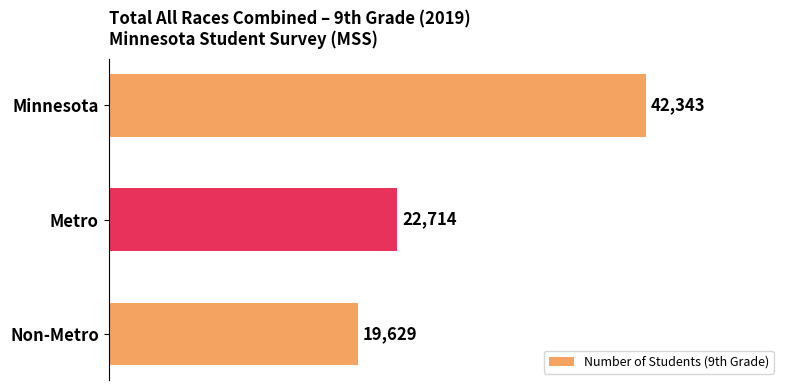

What value does the data have at Non-Metro, to the nearest 50?

19650